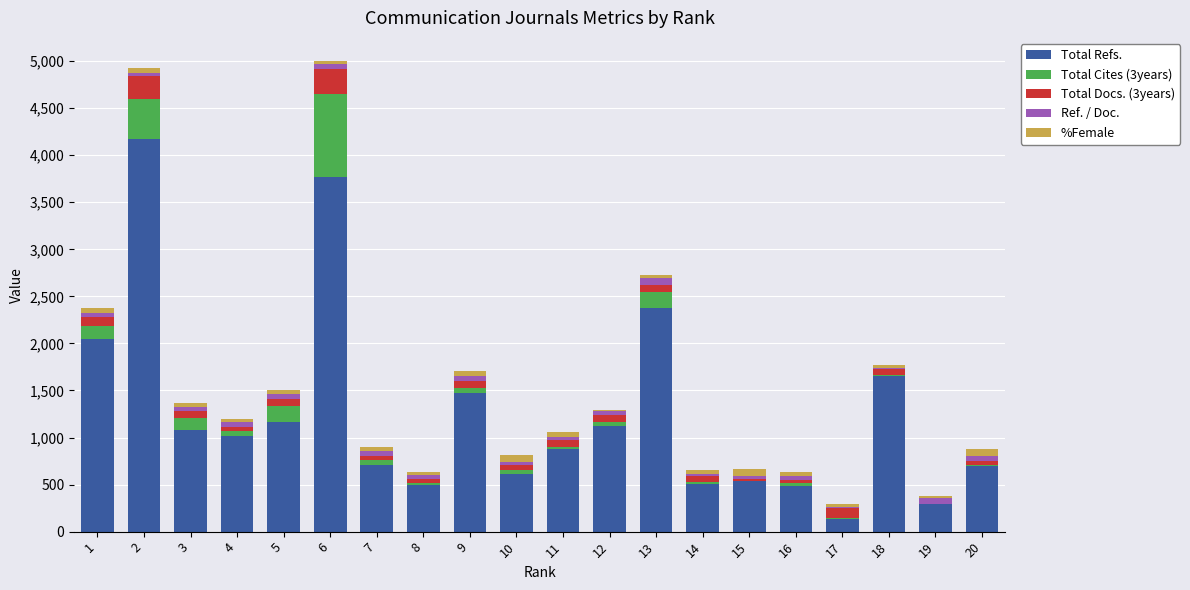

What is the highest value of the Total Refs. series?

4167.0